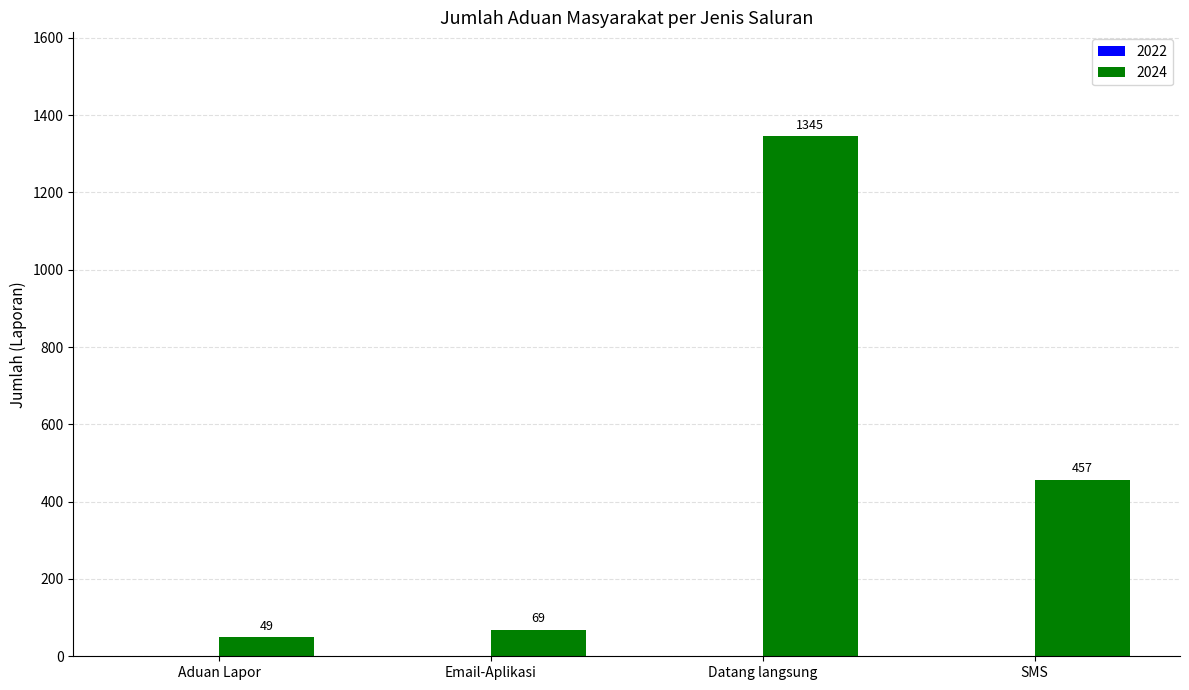

What value does the data have at Email-Aplikasi, to the nearest 50?

50